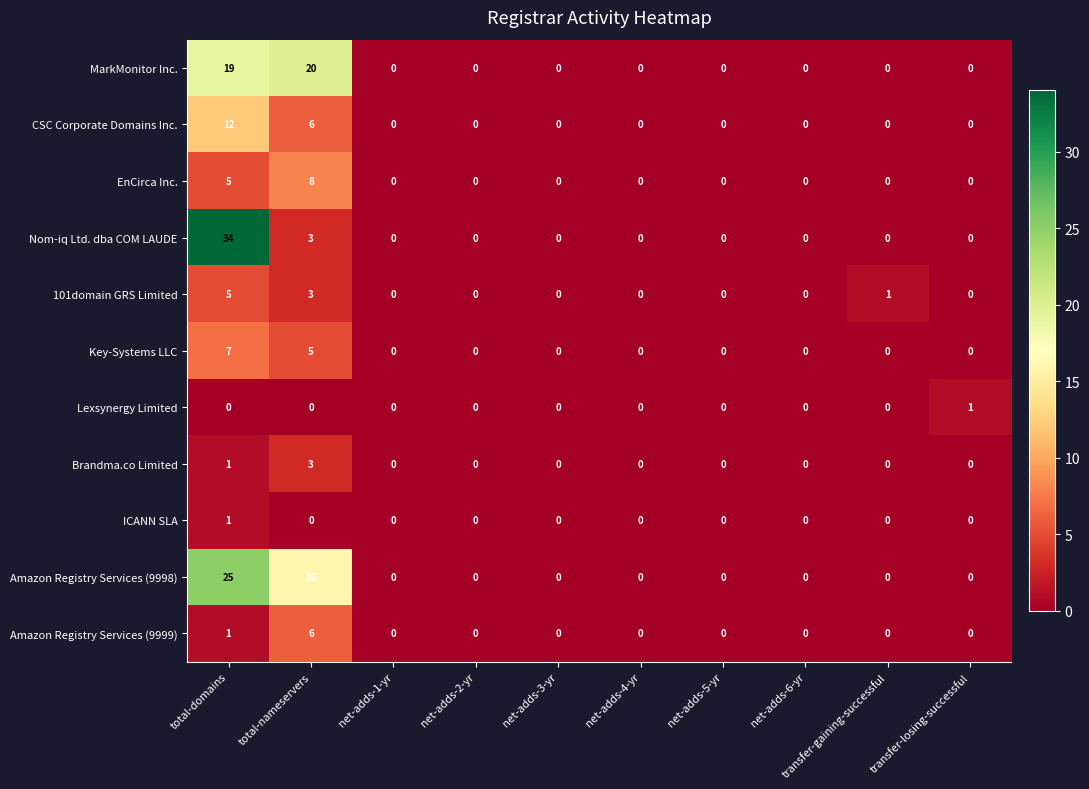

At which category does the chart reach its peak across all series?

total-domains